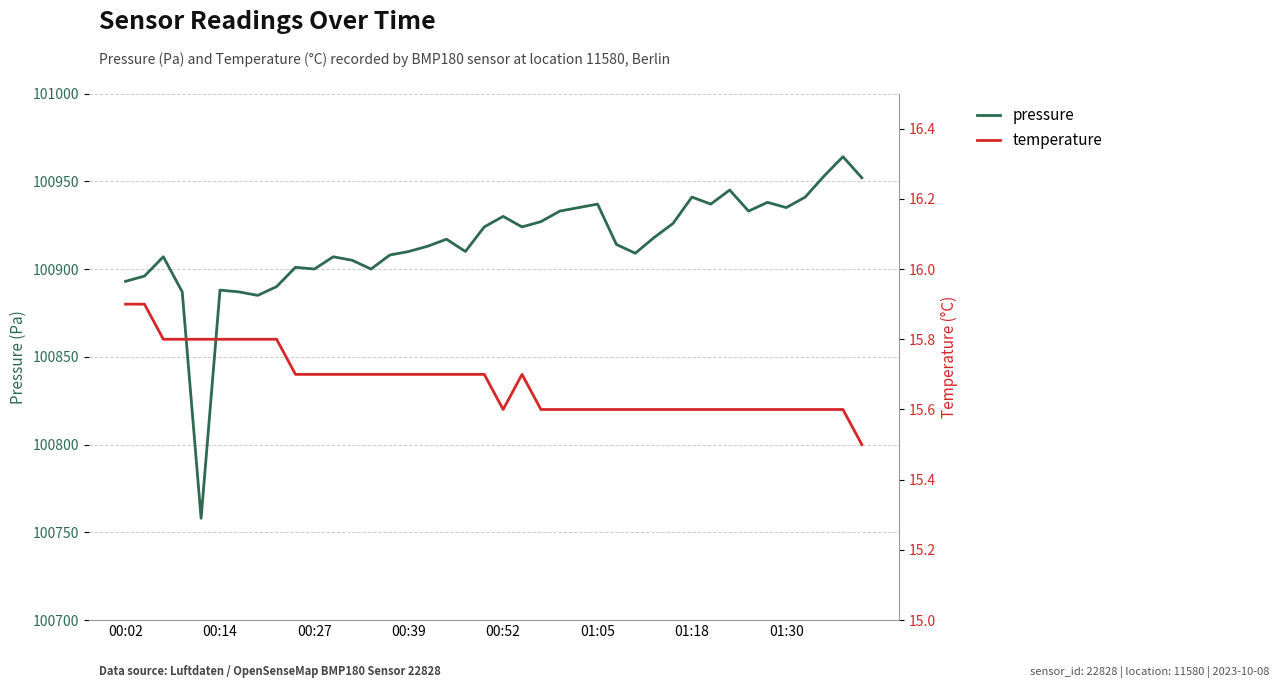

Which series has the widest spread of values?

pressure